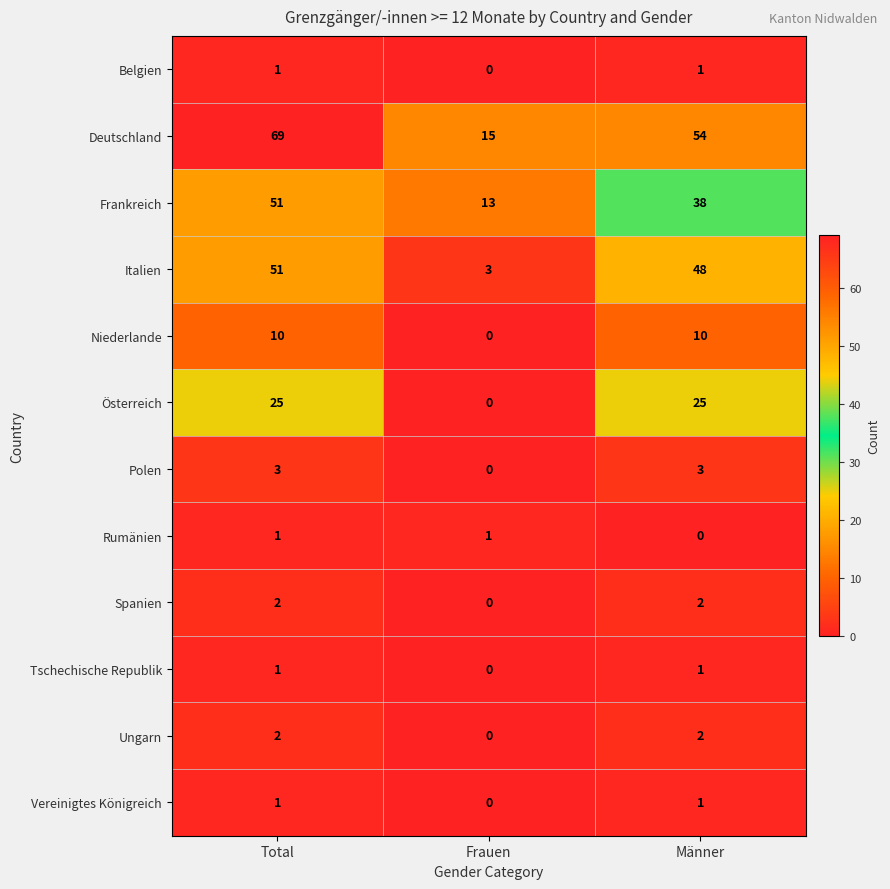

What is the average value of the Niederlande series?

7